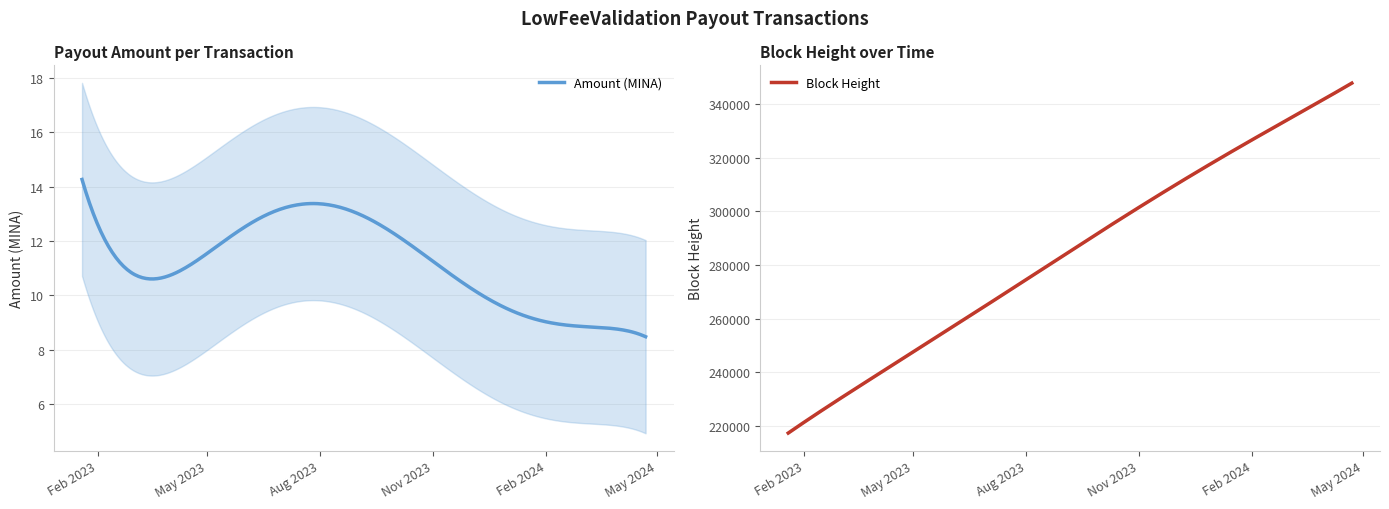

What are all the series names shown in the legend?

Amount, BlockHeight